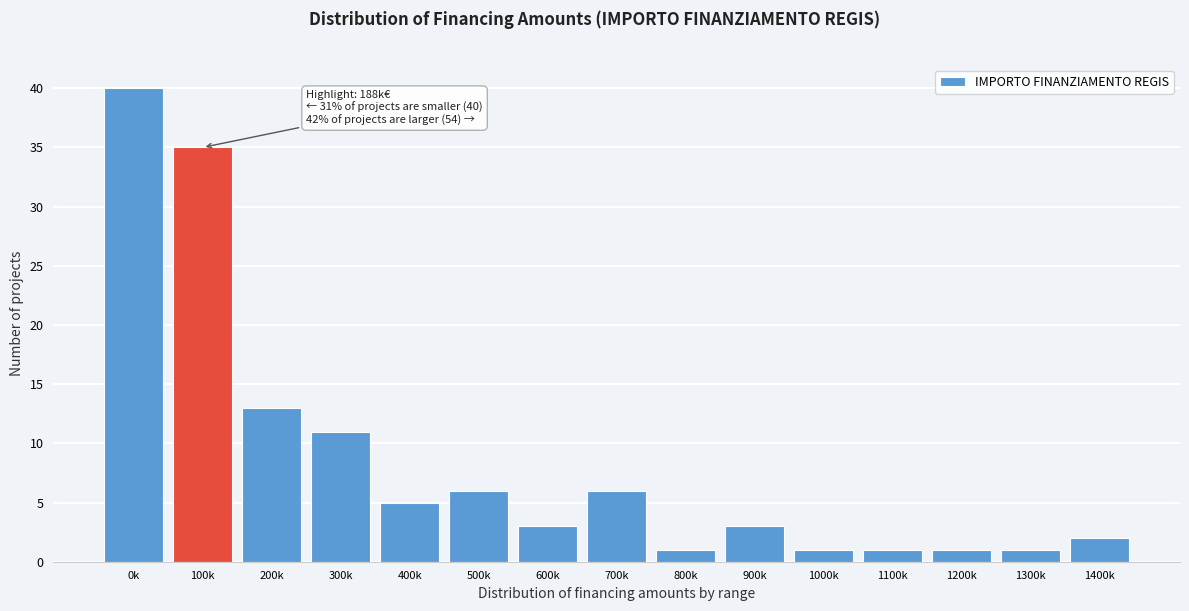

Reading right to left, what are all the values shown in this chart?

2	1	1	1	1	3	1	6	3	6	5	11	13	35	40